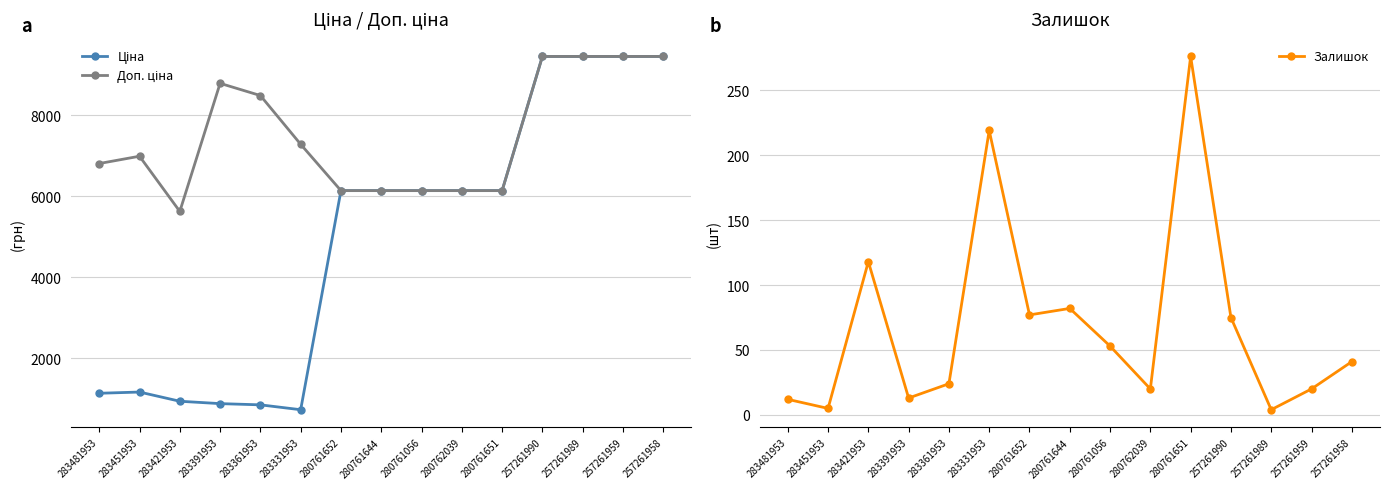

Rank the series by their maximum value, from lowest to highest.

Залишок, Ціна, Доп. ціна